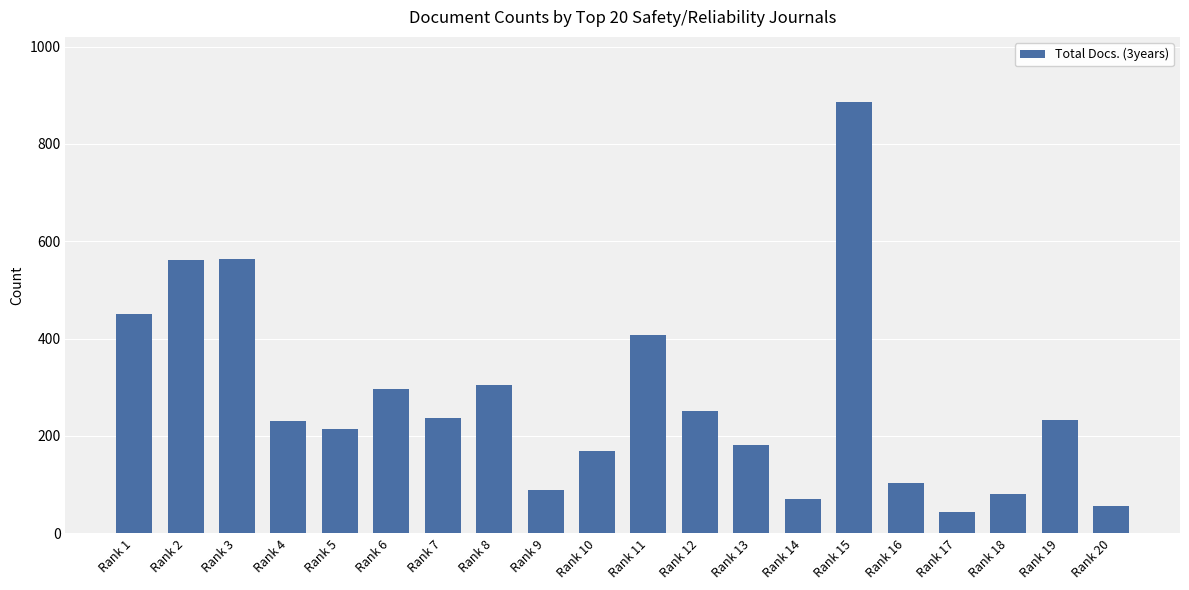

What is the value of the 13th bar from the left?

181